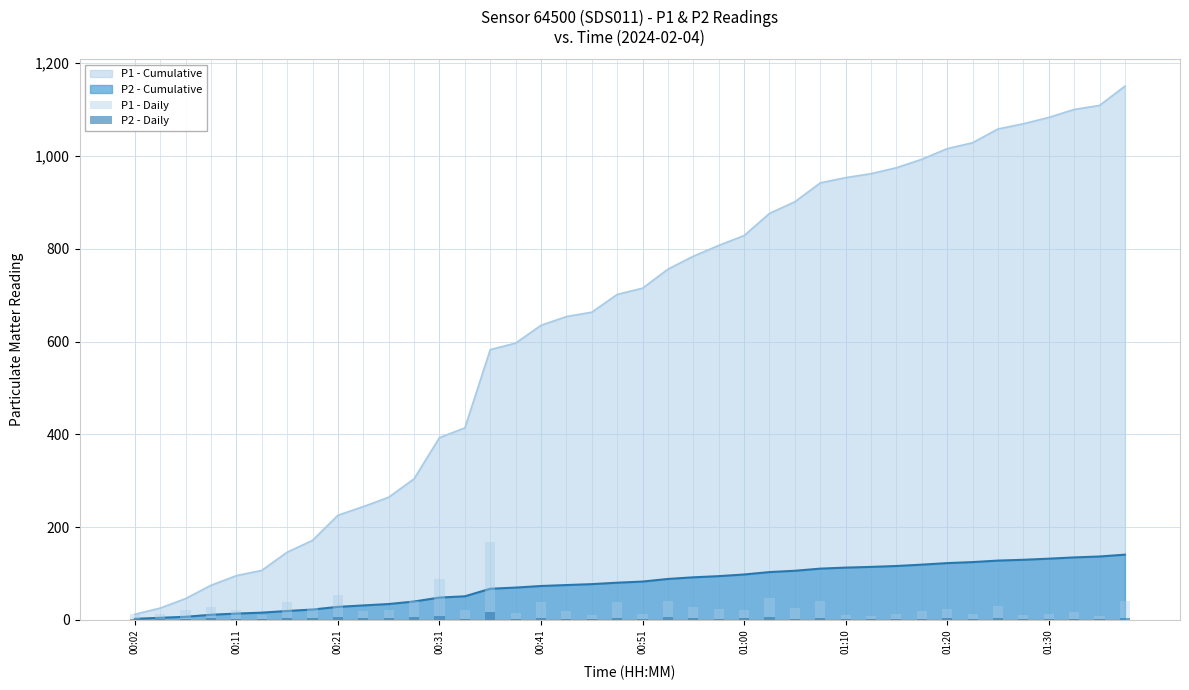

What is the lowest value of the P1 - Daily series?

8.5